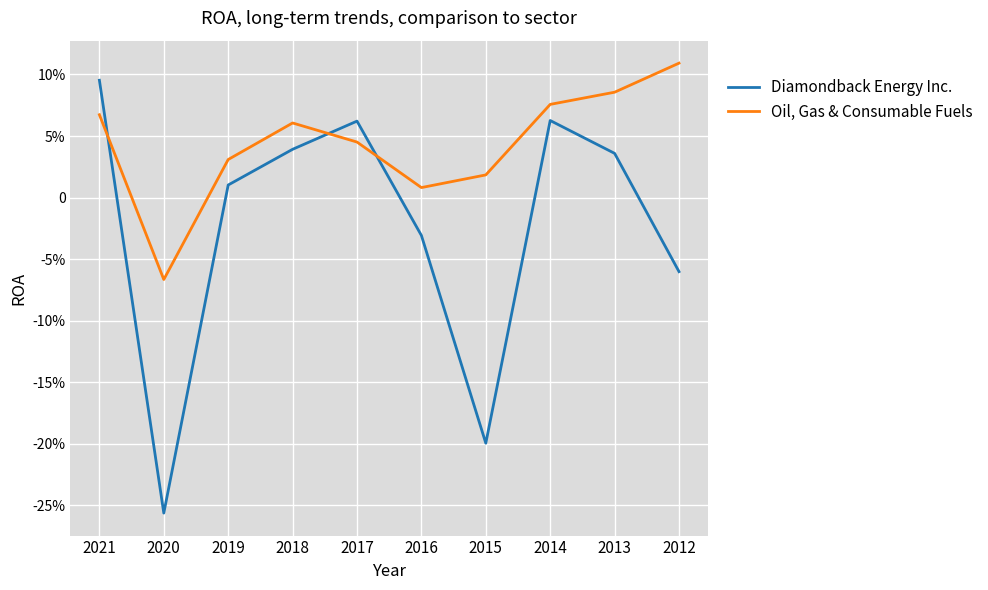

Where does the Oil, Gas & Consumable Fuels series first go above 0?

2021